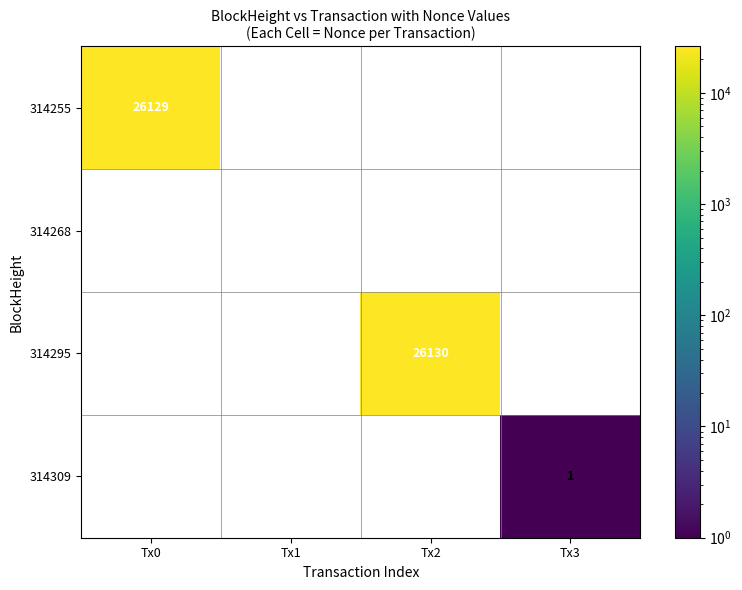

The 314295 series shows 44596 at Tx2. True or false?

False